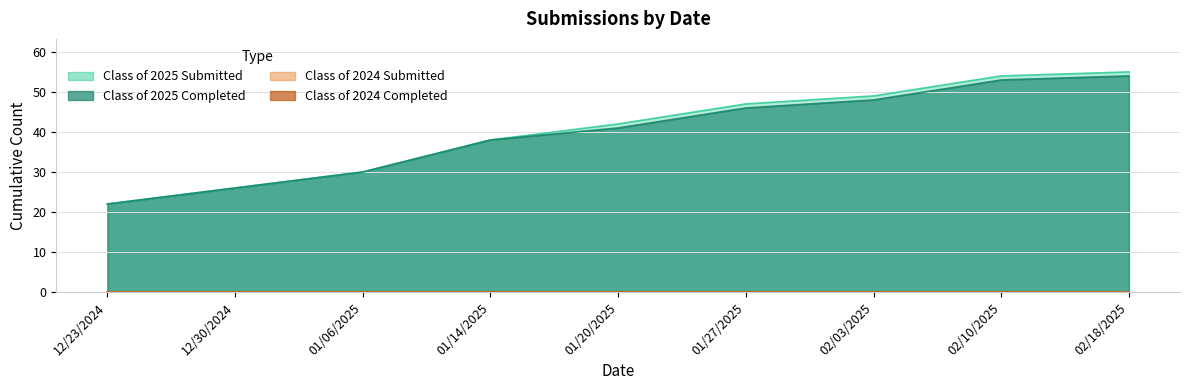

The value of Class of 2025 Submitted at 01/20/2025 is 17. True or false?

False